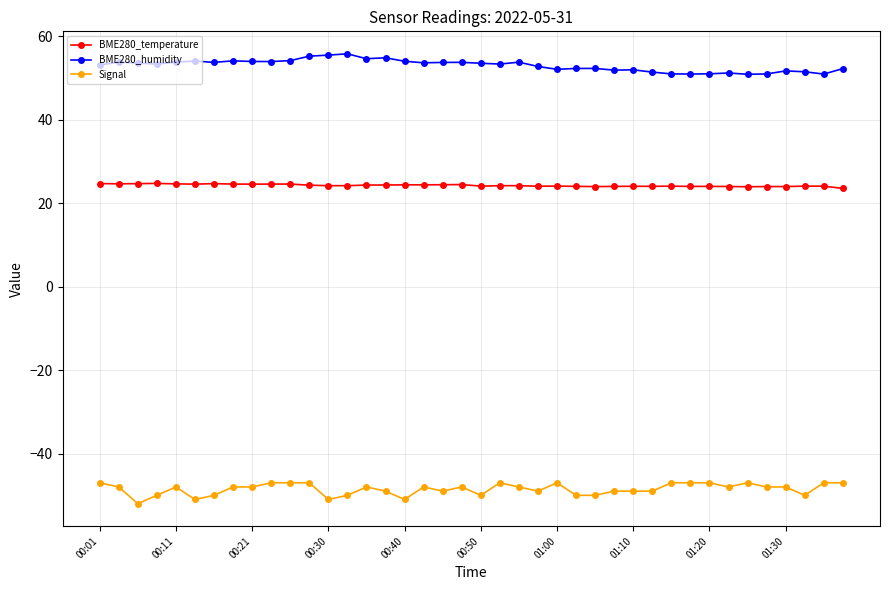

True or false: BME280_temperature has more than 1 interior local peaks.

True